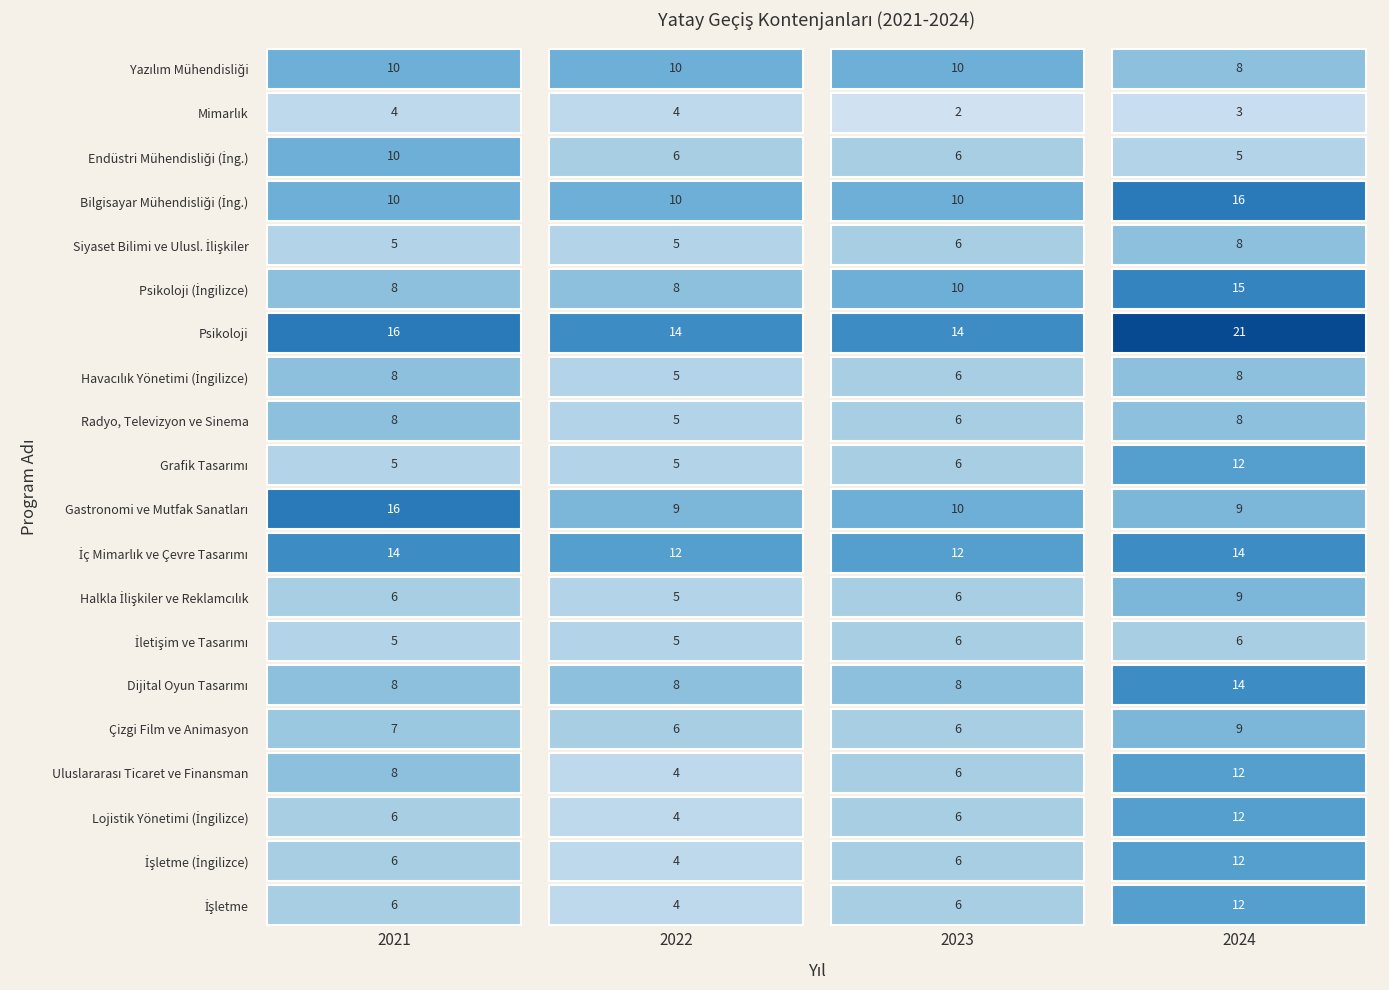

Reading right to left, extract all data points from this chart.

İşletme: 2024=12	2023=6	2022=4	2021=6
İşletme (İngilizce): 2024=12	2023=6	2022=4	2021=6
Lojistik Yönetimi (İngilizce): 2024=12	2023=6	2022=4	2021=6
Uluslararası Ticaret ve Finansman: 2024=12	2023=6	2022=4	2021=8
Çizgi Film ve Animasyon: 2024=9	2023=6	2022=6	2021=7
Dijital Oyun Tasarımı: 2024=14	2023=8	2022=8	2021=8
İletişim ve Tasarımı: 2024=6	2023=6	2022=5	2021=5
Halkla İlişkiler ve Reklamcılık: 2024=9	2023=6	2022=5	2021=6
İç Mimarlık ve Çevre Tasarımı: 2024=14	2023=12	2022=12	2021=14
Gastronomi ve Mutfak Sanatları: 2024=9	2023=10	2022=9	2021=16
Grafik Tasarımı: 2024=12	2023=6	2022=5	2021=5
Radyo, Televizyon ve Sinema: 2024=8	2023=6	2022=5	2021=8
Havacılık Yönetimi (İngilizce): 2024=8	2023=6	2022=5	2021=8
Psikoloji: 2024=21	2023=14	2022=14	2021=16
Psikoloji (İngilizce): 2024=15	2023=10	2022=8	2021=8
Siyaset Bilimi ve Ulusl. İlişkiler: 2024=8	2023=6	2022=5	2021=5
Bilgisayar Mühendisliği (İng.): 2024=16	2023=10	2022=10	2021=10
Endüstri Mühendisliği (İng.): 2024=5	2023=6	2022=6	2021=10
Mimarlık: 2024=3	2023=2	2022=4	2021=4
Yazılım Mühendisliği: 2024=8	2023=10	2022=10	2021=10